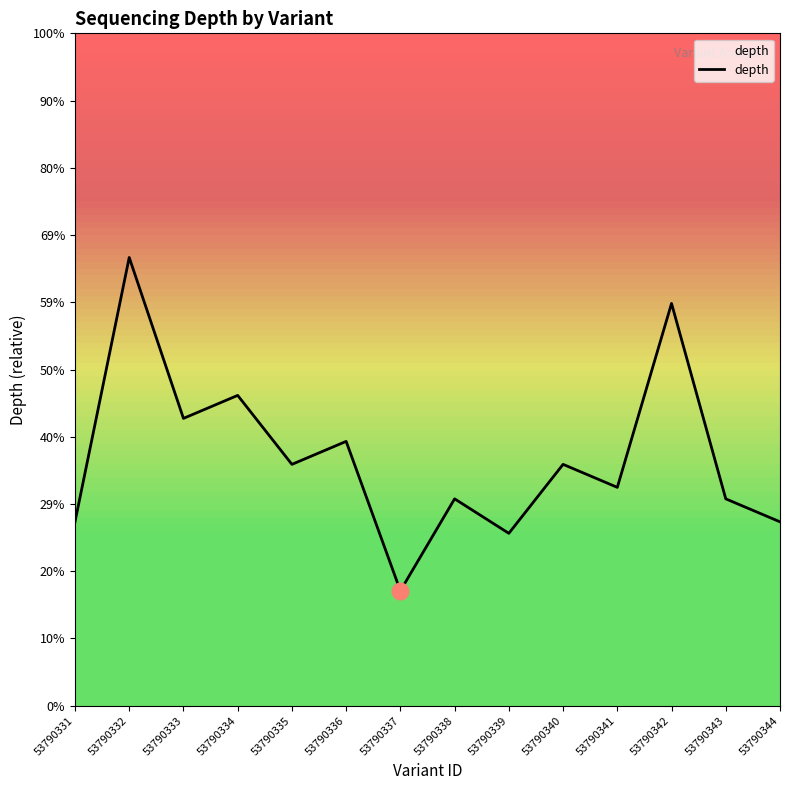

List the labels in order of value, largest first.

53790332, 53790342, 53790334, 53790333, 53790336, 53790335, 53790340, 53790341, 53790338, 53790343, 53790331, 53790344, 53790339, 53790337